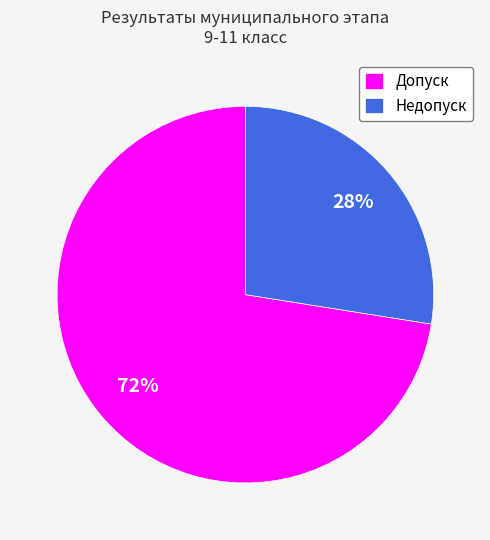

Between Недопуск and Допуск, which is larger?

Допуск